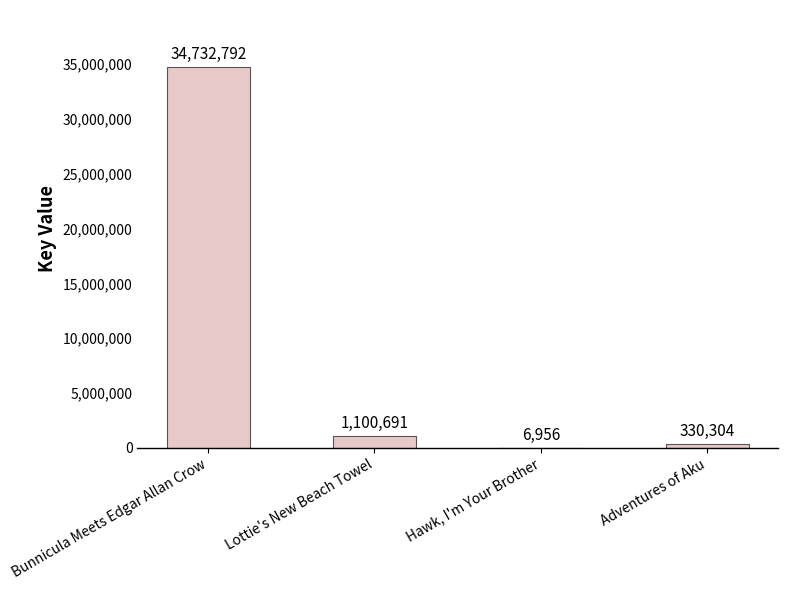

Reading left to right, transcribe all the data shown in this chart.

Bunnicula Meets Edgar Allan Crow=34732792	Lottie's New Beach Towel=1100691	Hawk, I'm Your Brother=6956	Adventures of Aku=330304